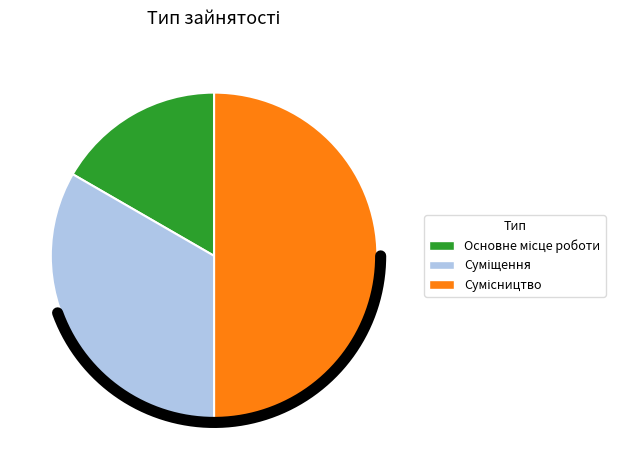

To the nearest percent, what is the difference between the Основне місце роботи and Суміщення slice percentages?

17%